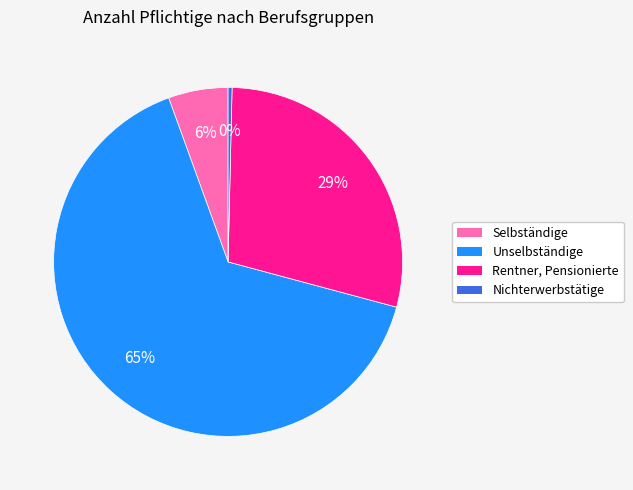

Count the number of slices in the pie.

4